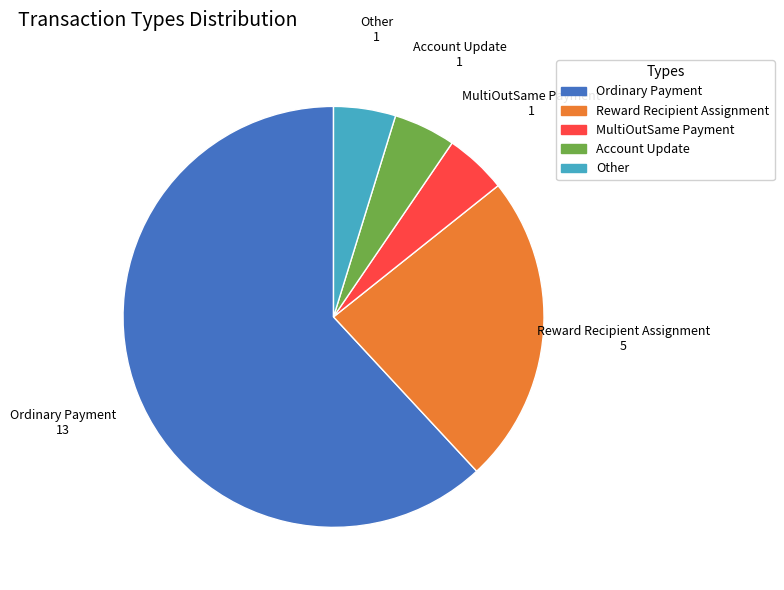

Is there a majority slice in this chart?

Yes